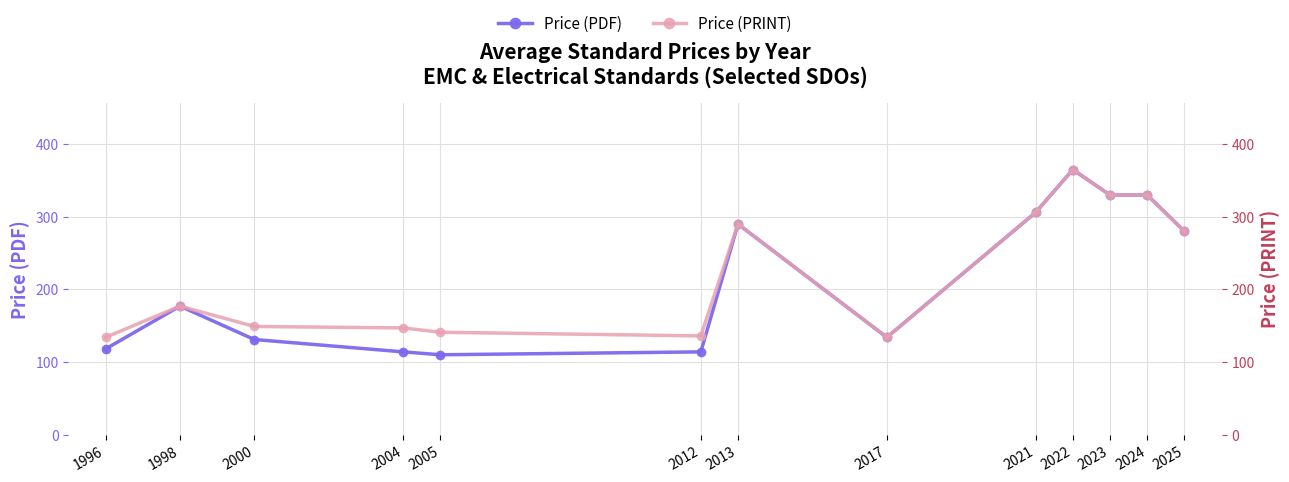

At which category is the sum across all series the highest?

2022